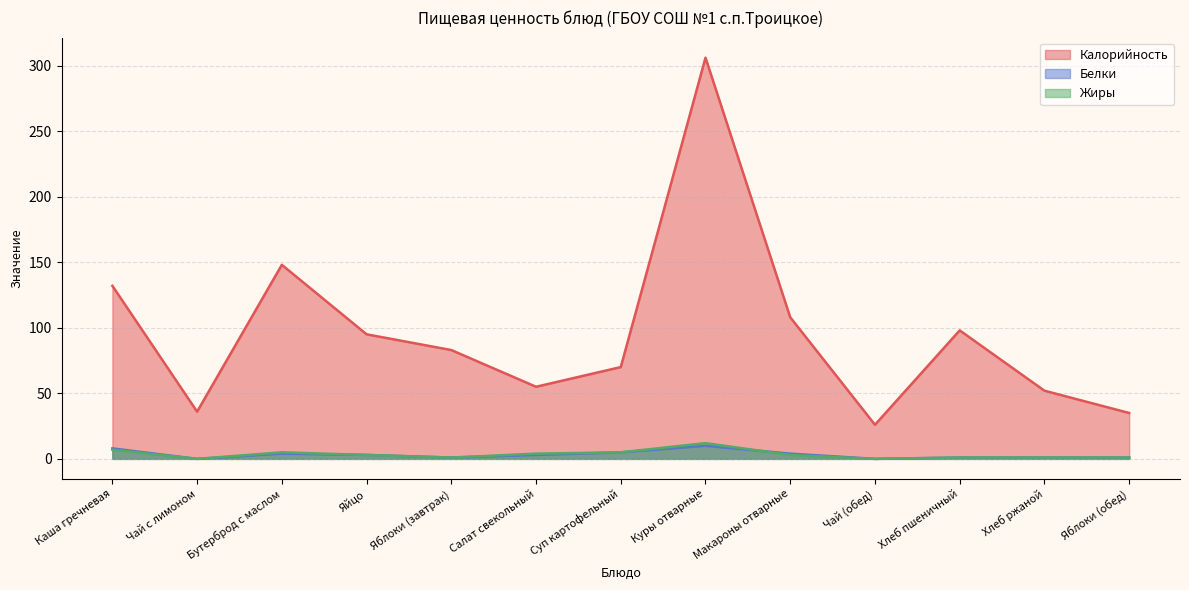

Between Куры отварные and Хлеб пшеничный, which is larger?

Куры отварные